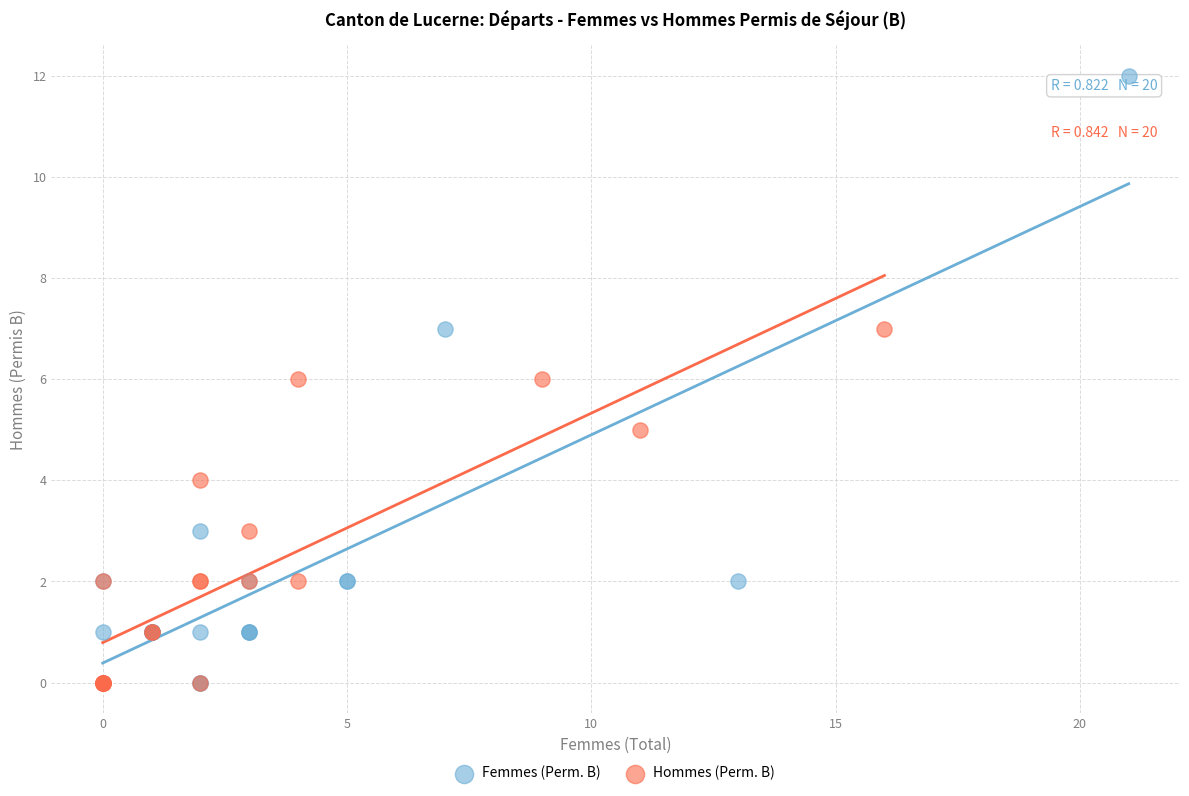

Which series has the largest Y range (max minus min)?

Femmes (Perm. B)